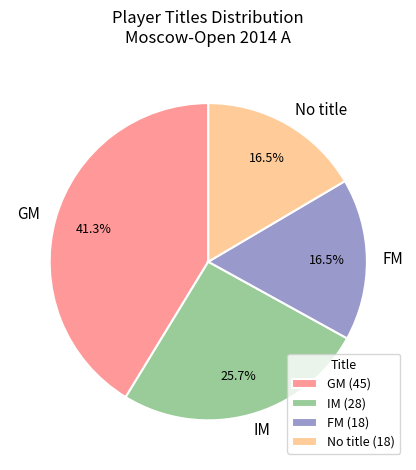

Is the sum of GM and FM greater than half?

Yes